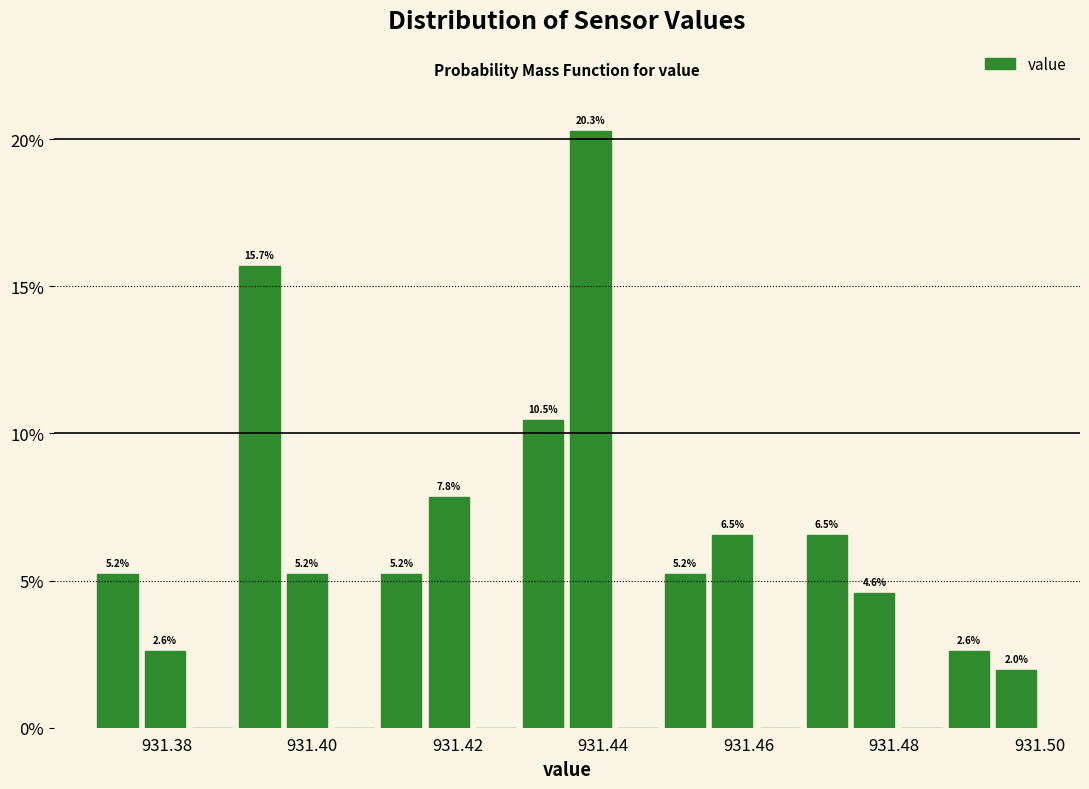

Around what value on the x-axis is the tallest bar? Give the approximate position of its centre, as read against the axis.

931.438